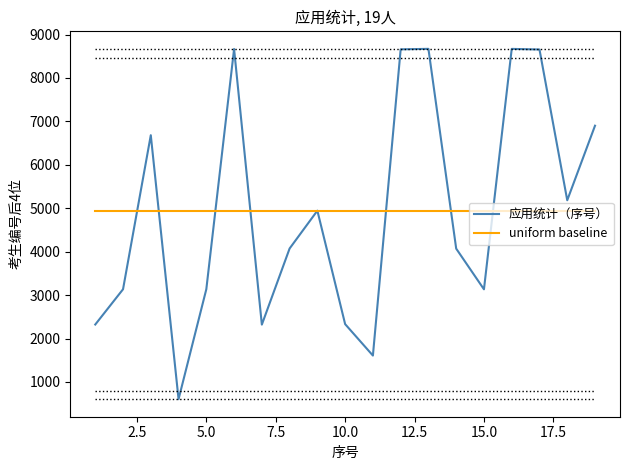

What is the maximum value for 应用统计（序号）?

8671.0